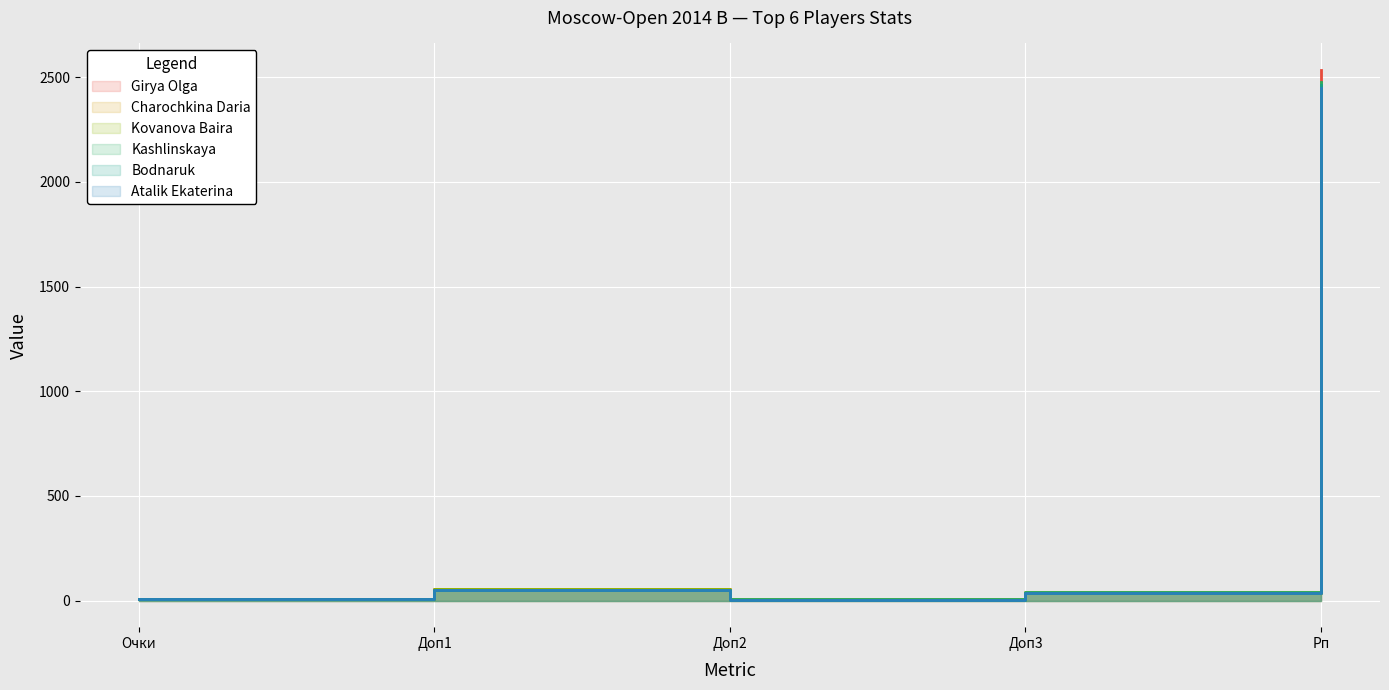

What is the difference between the maximum and minimum values in the Girya Olga series?

2527.0